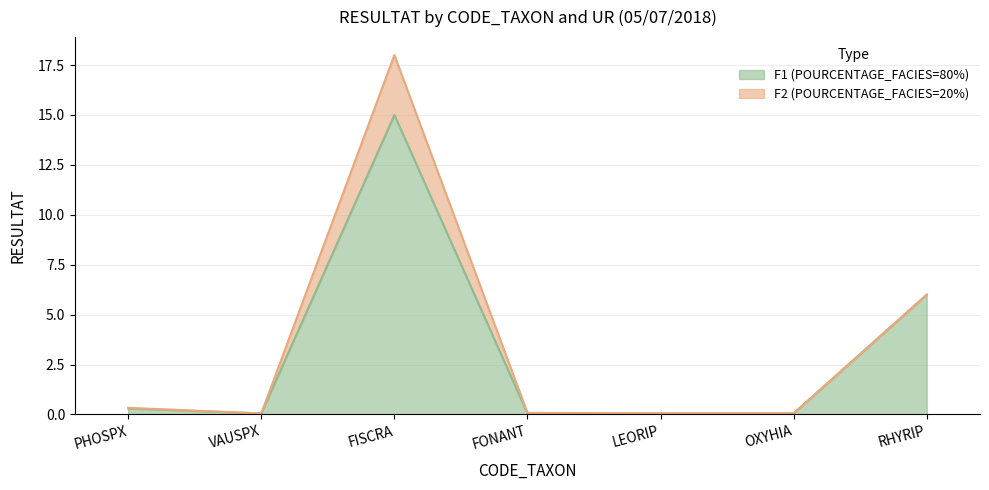

What is the label of the 3rd point from the left?

FISCRA